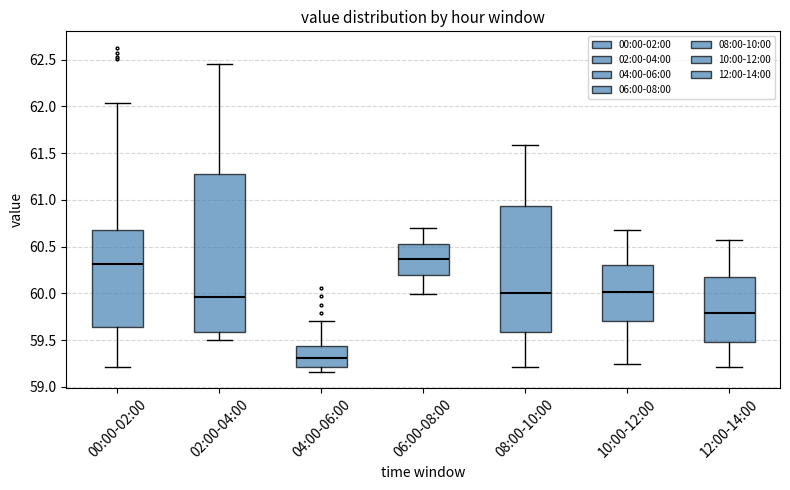

Reading left to right, transcribe this box plot: for each box, give where its median line is, the range the box spans, and where its two whiskers end, as read against the y-axis. The values are not printed on the chart, so give them approximately, as read against the axis.

00:00-02:00: median 60.30, box 59.65 to 60.70, whiskers 59.20 to 62.05
02:00-04:00: median 59.95, box 59.60 to 61.30, whiskers 59.50 to 62.45
04:00-06:00: median 59.30, box 59.20 to 59.45, whiskers 59.15 to 59.70
06:00-08:00: median 60.35, box 60.20 to 60.55, whiskers 60.00 to 60.70
08:00-10:00: median 60.00, box 59.60 to 60.95, whiskers 59.20 to 61.60
10:00-12:00: median 60.00, box 59.70 to 60.30, whiskers 59.25 to 60.70
12:00-14:00: median 59.80, box 59.50 to 60.20, whiskers 59.20 to 60.55